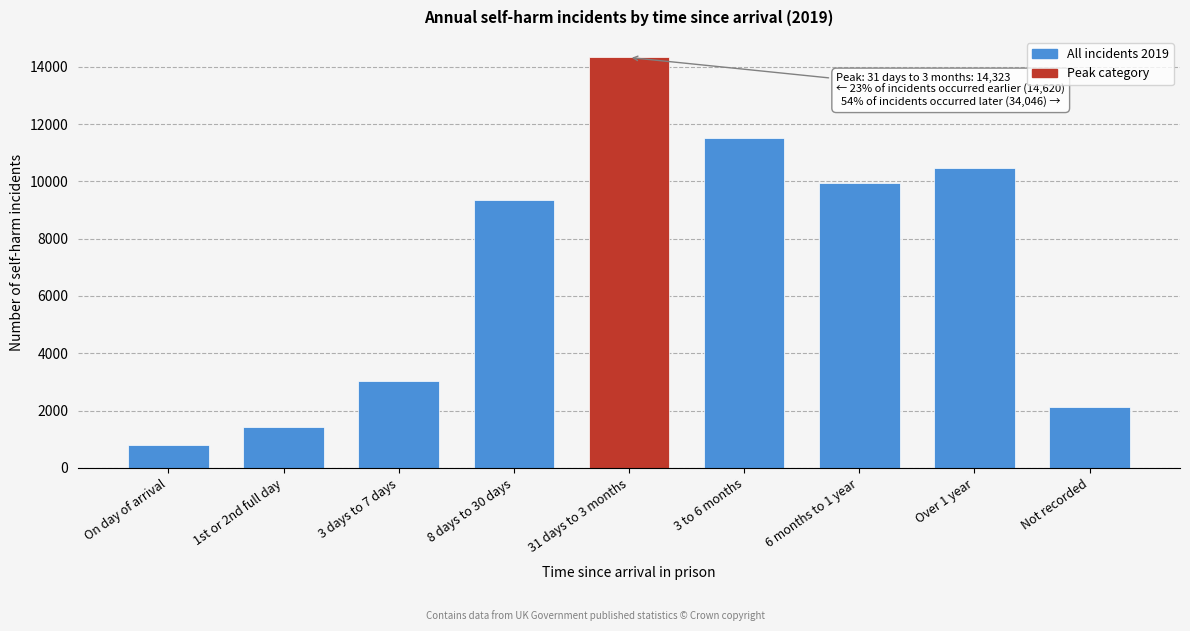

Reading left to right, what are all the values shown in this chart?

794	1429	3044	9353	14323	11506	9952	10475	2113